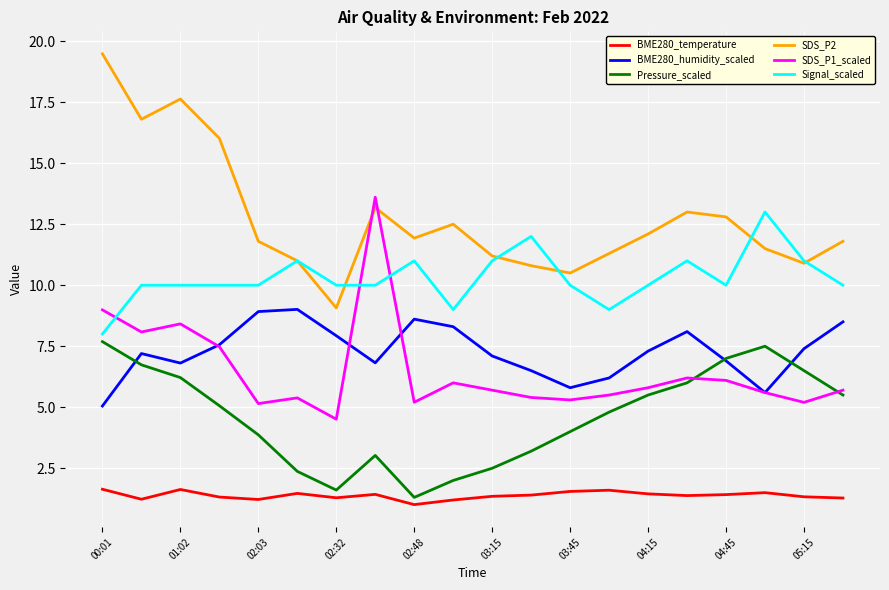

How many lines are shown in the chart?

6